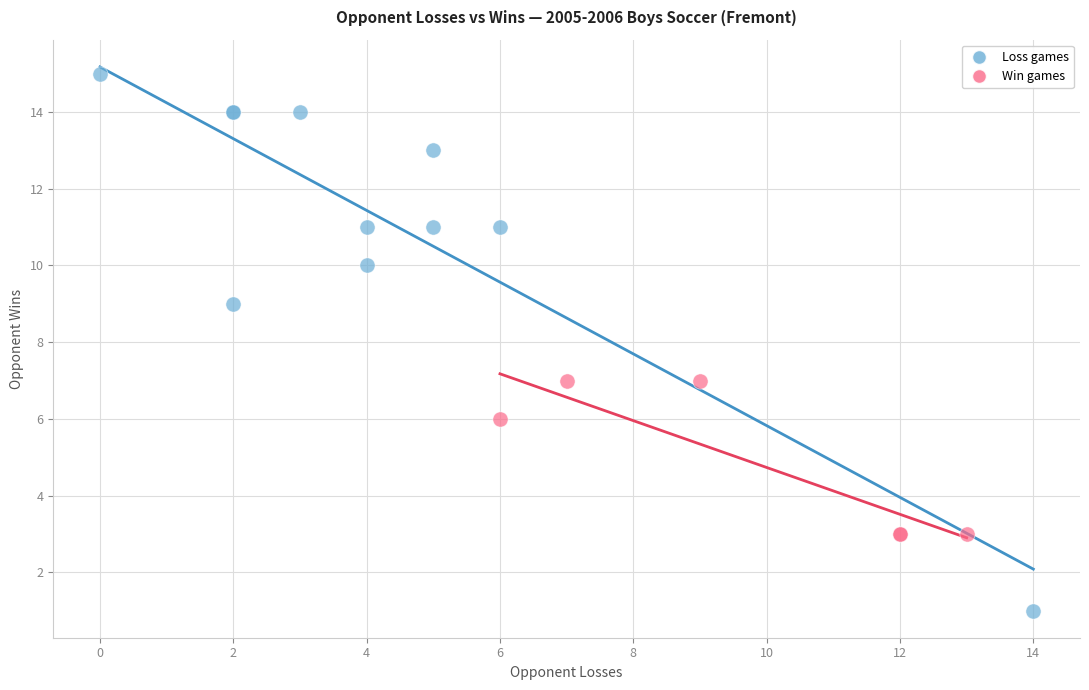

Which series contains the highest Y value?

Loss games